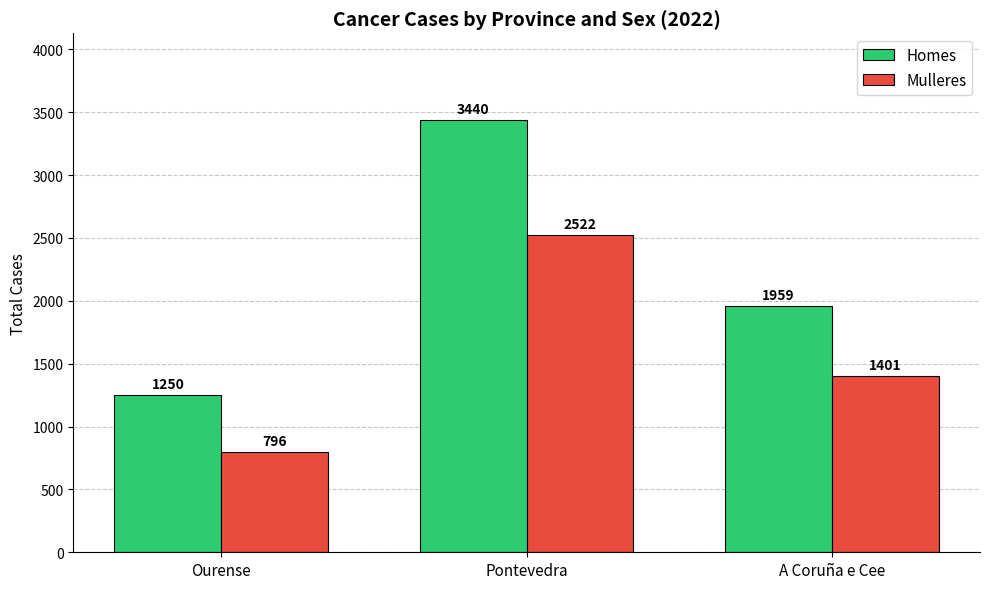

True or false: Homes has a value of 5769 at Pontevedra.

False